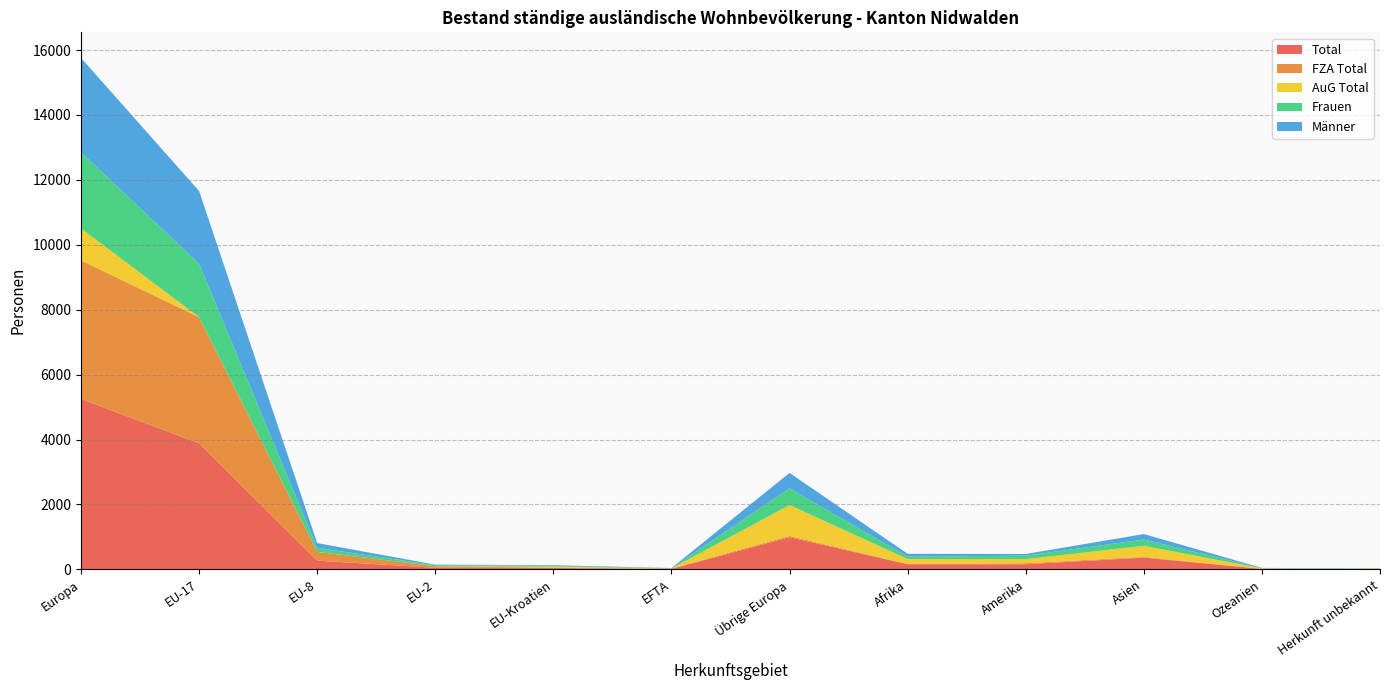

Reading left to right, list all the values displayed in this chart.

Total: 5253	3886	270	49	43	14	991	160	158	363	15	12
FZA Total: 4268	3884	270	49	11	14	40	8	33	22	2	0
AuG Total: 985	2	0	0	32	0	951	152	125	341	13	12
Frauen: 2343	1644	124	31	21	7	516	72	107	194	6	7
Männer: 2910	2242	146	18	22	7	475	88	51	169	9	5